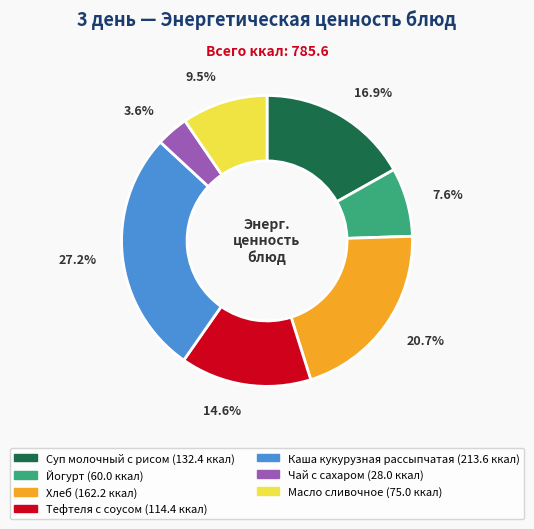

Which slice is the smallest?

Чай с сахаром